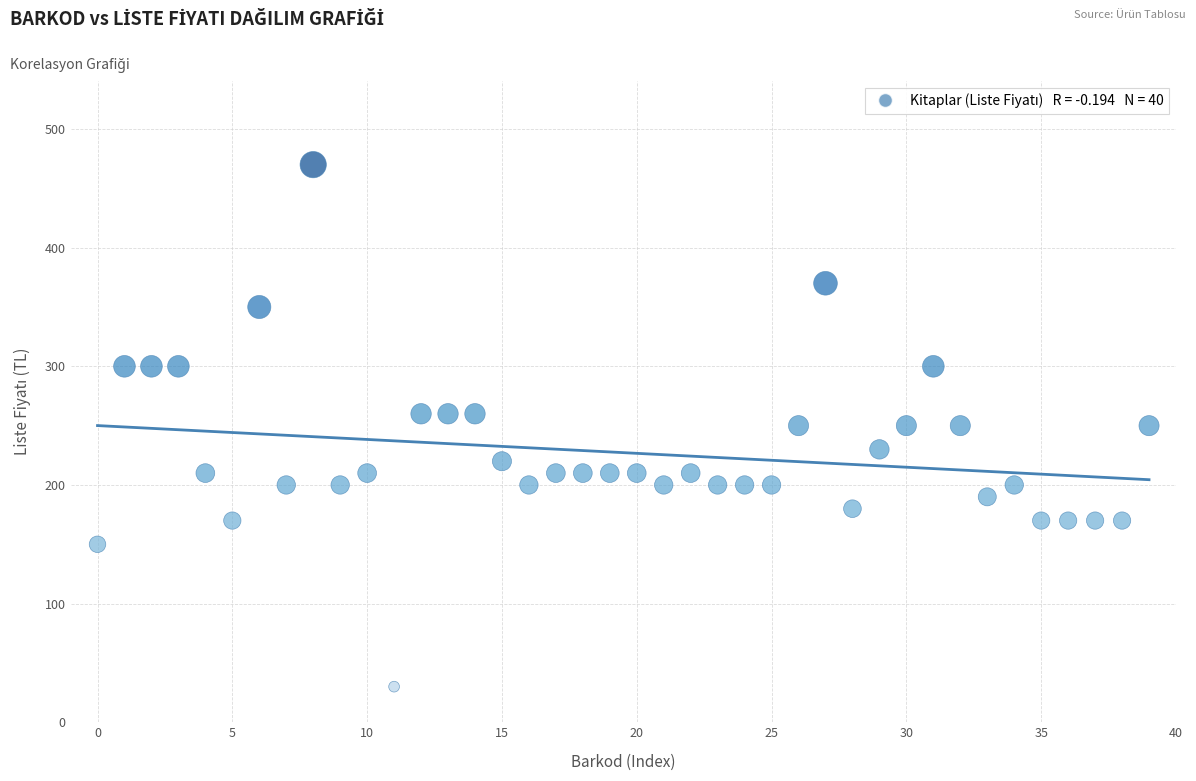

What is the range of Y values (max minus min)?

440